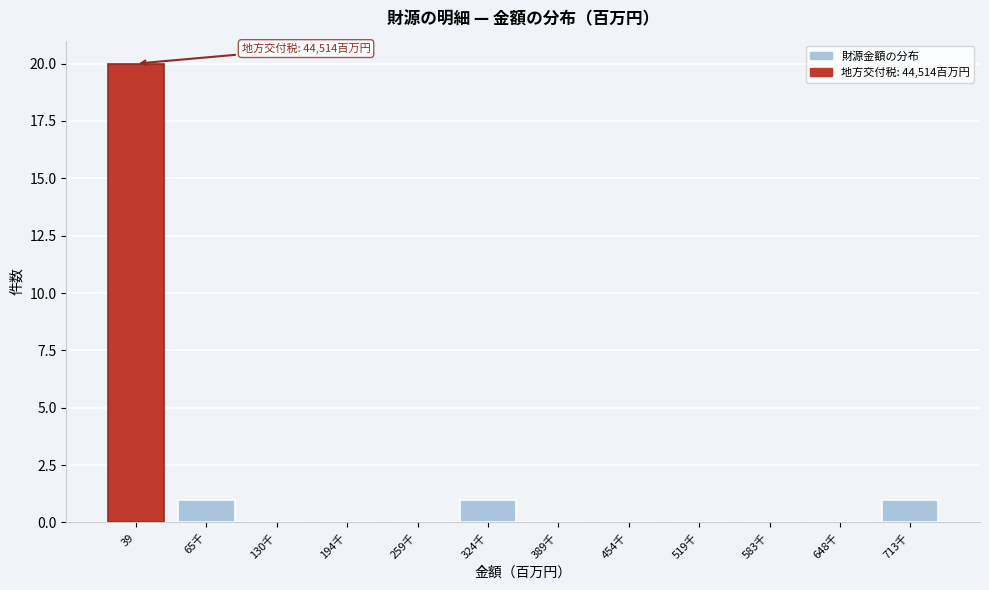

Reading left to right, extract all data points from this chart.

39=20	65千=1	130千=0	194千=0	259千=0	324千=1	389千=0	454千=0	519千=0	583千=0	648千=0	713千=1